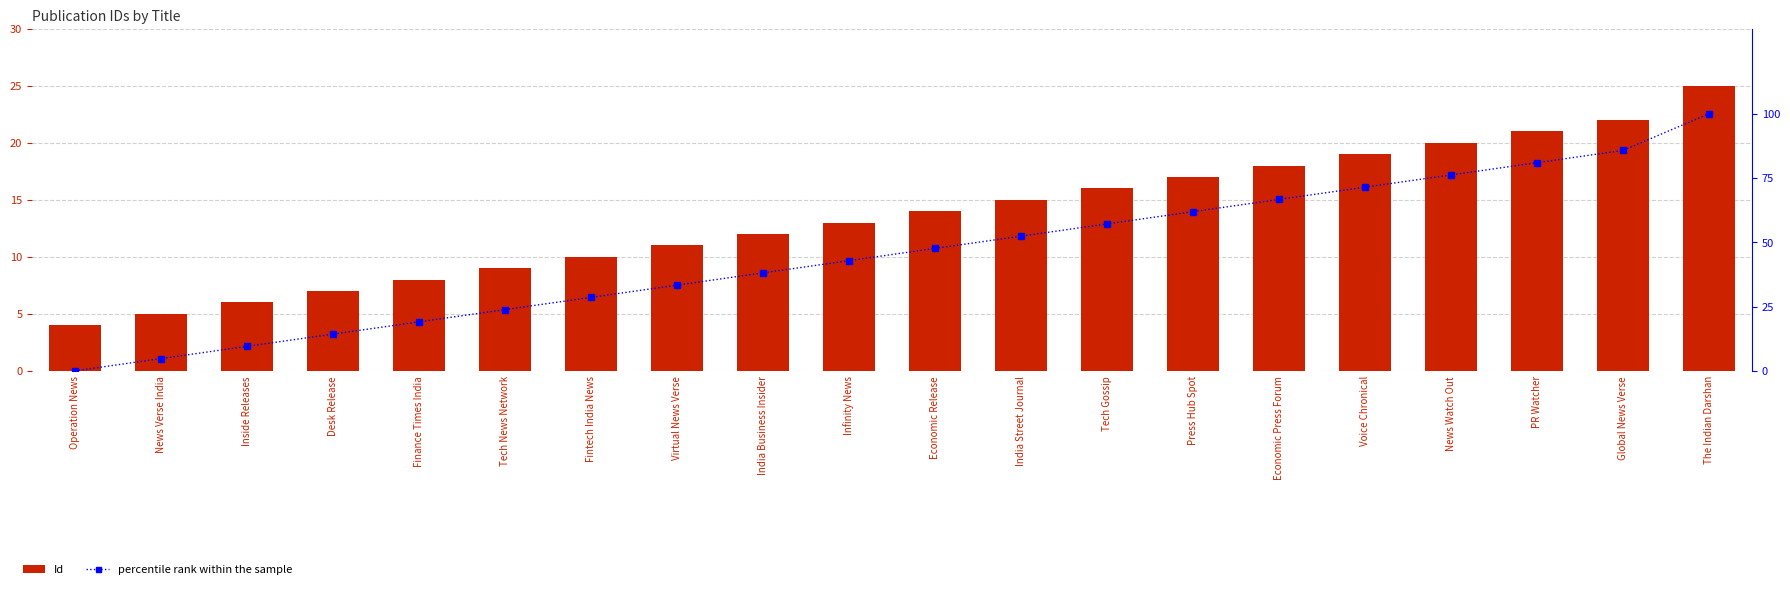

Count the number of categories in the chart.

20